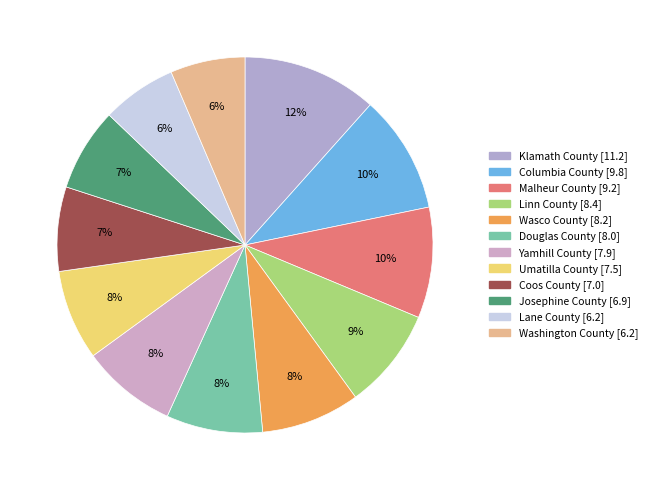

To the nearest percent, what is the average slice percentage?

8%